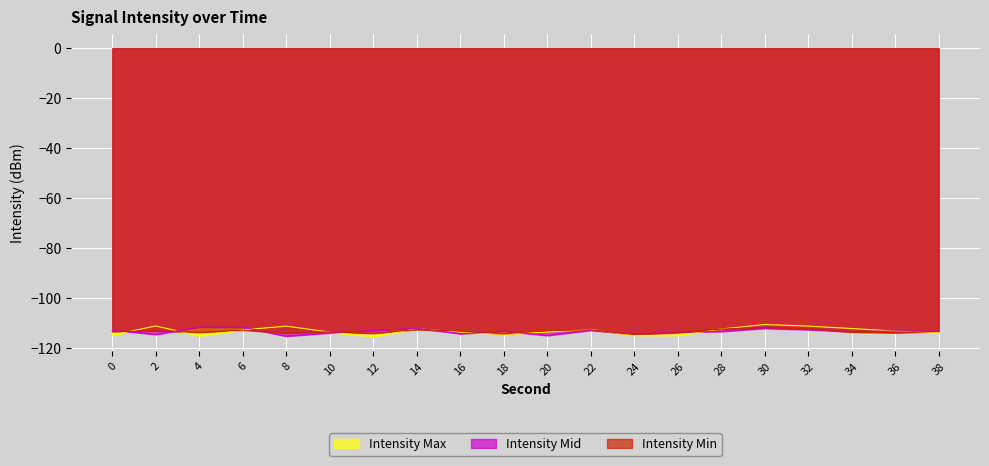

At which category does Intensity Min reach its first local peak?

2